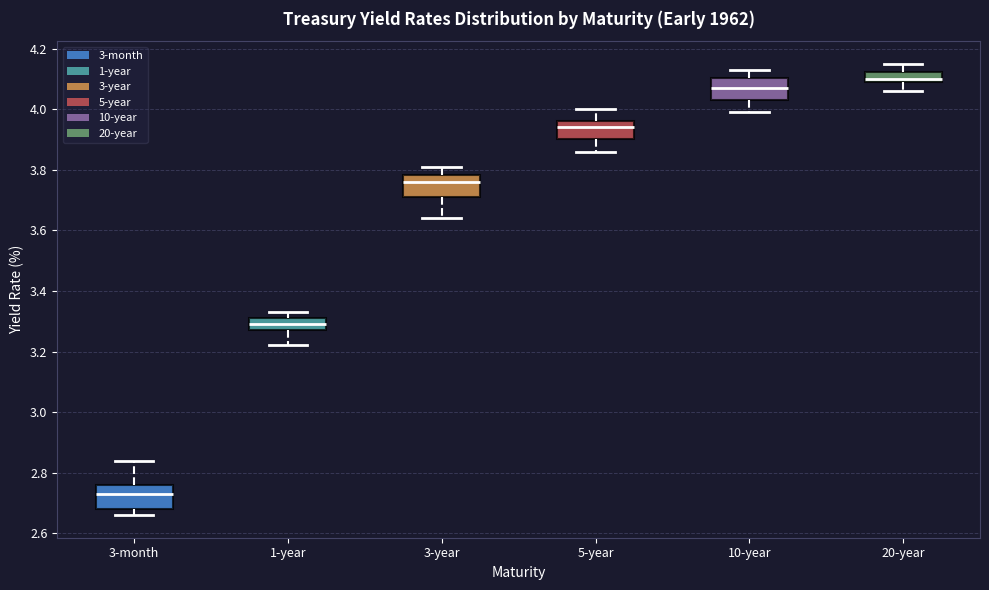

Where does the upper whisker of the box for 5-year end on the y-axis? The values are not printed on the chart, so give them approximately, as read against the axis.

4.00